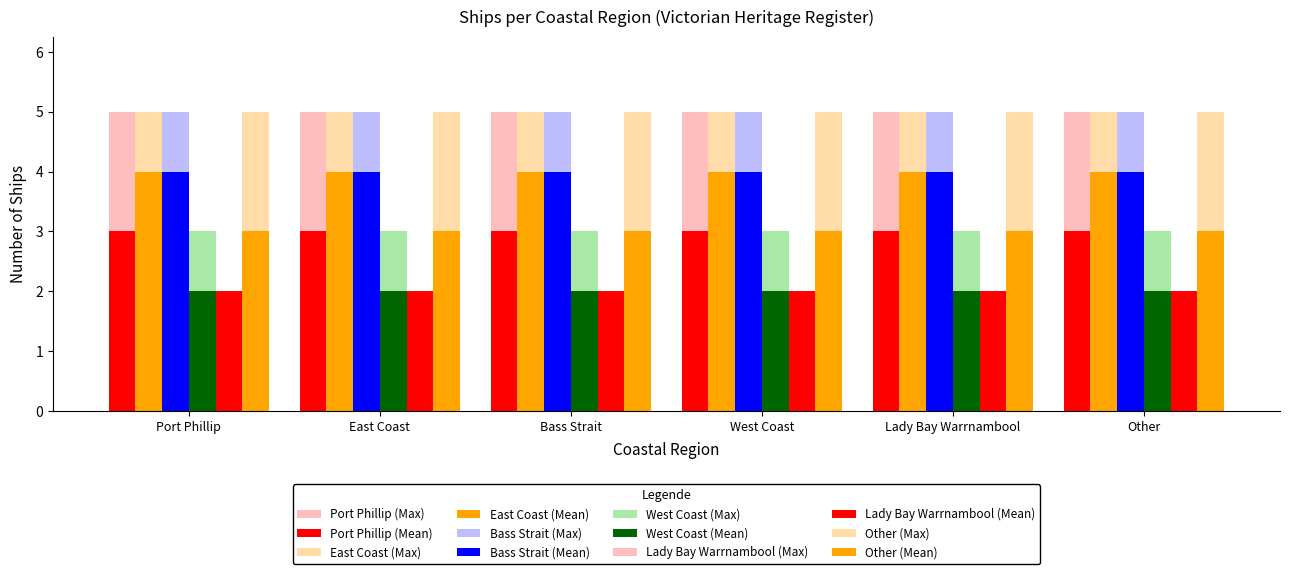

Rank the series by their maximum value, from lowest to highest.

Mean (solid), Max (light)